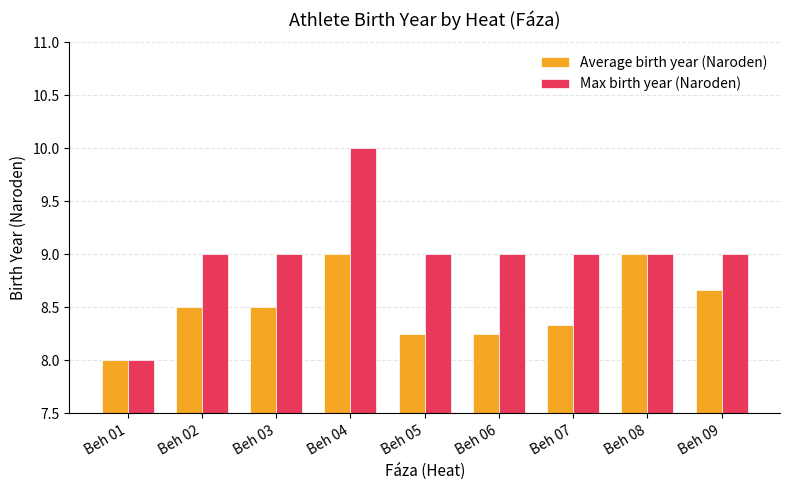

Which category has the lowest value in the Average birth year (Naroden) series?

Beh 01